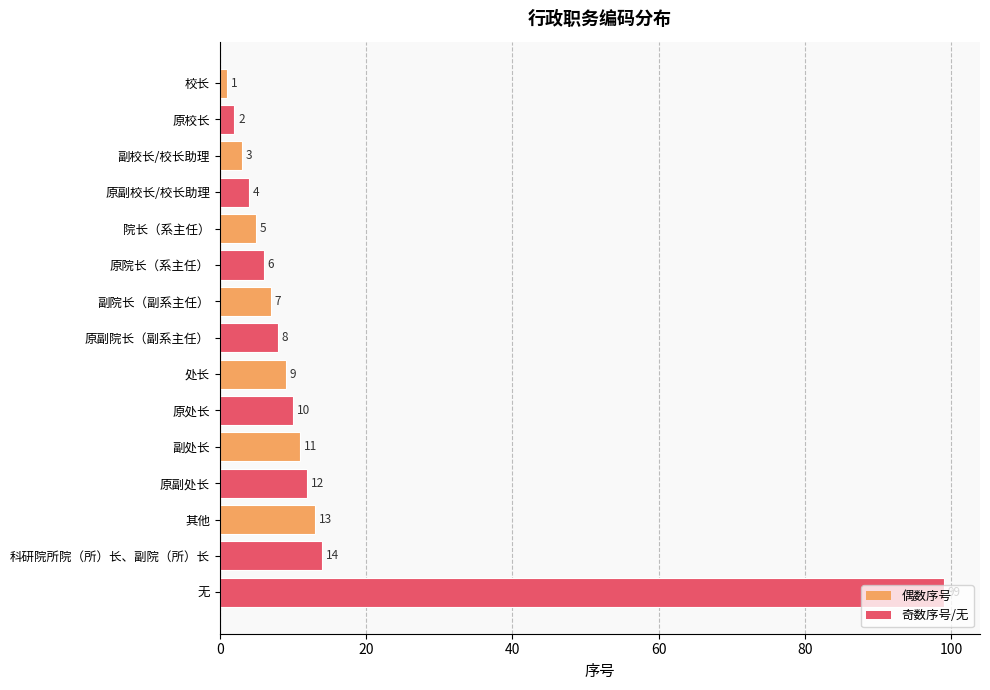

How many data points does each series have?

15